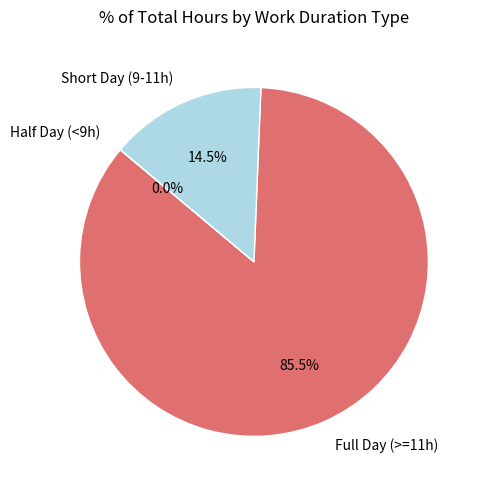

Is it true that 1 is 1% of the pie?

False